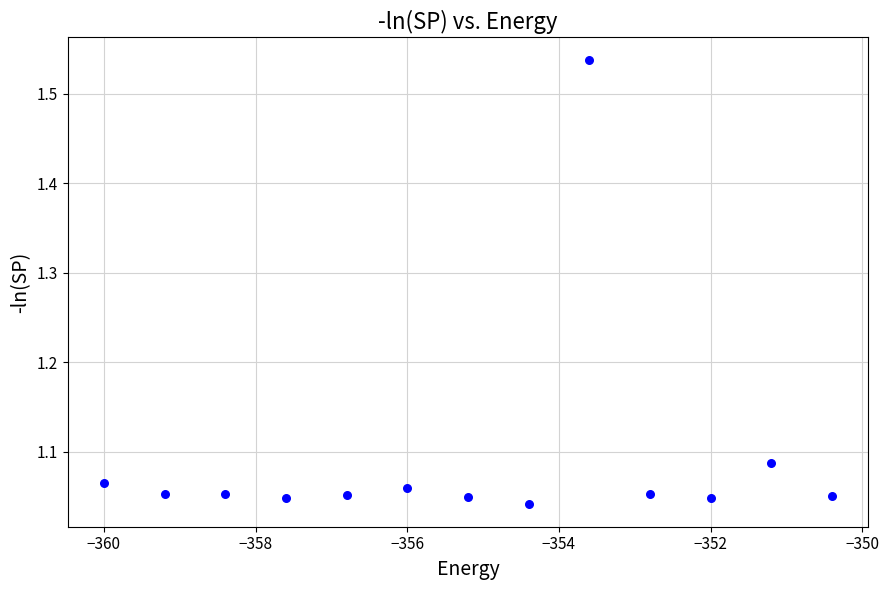

What is the range of Y values (max minus min)?

0.5